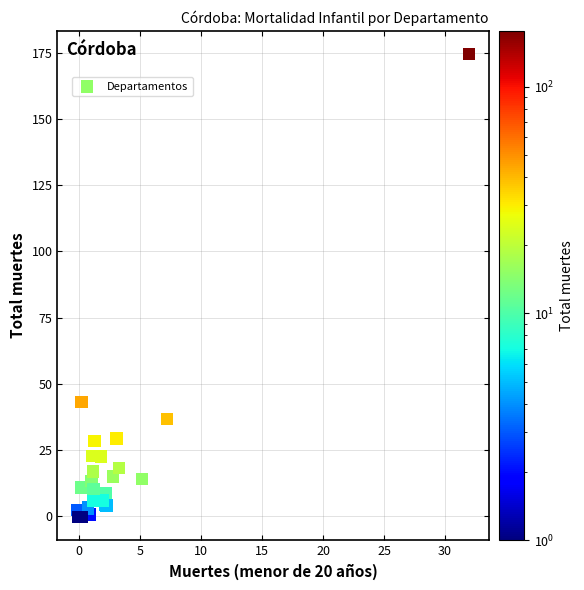

What Y value in the scatter plot is closest to 87?

43.2